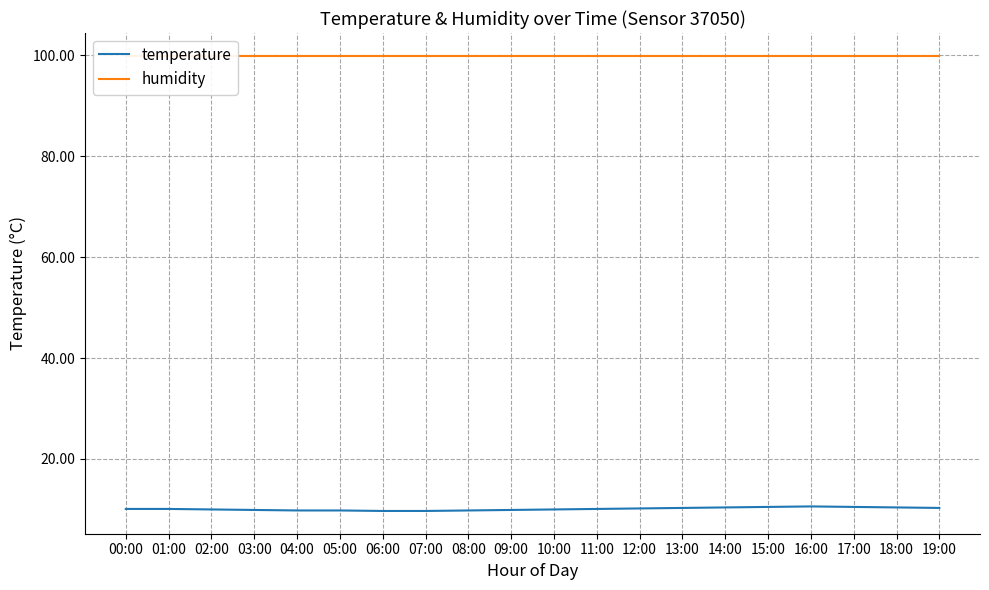

True or false: temperature and humidity cross at least once.

False